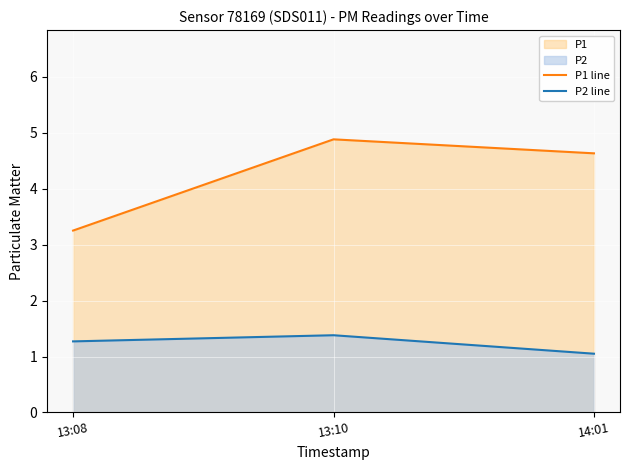

What is the spread (max minus min) of values at 13:08?

2.0